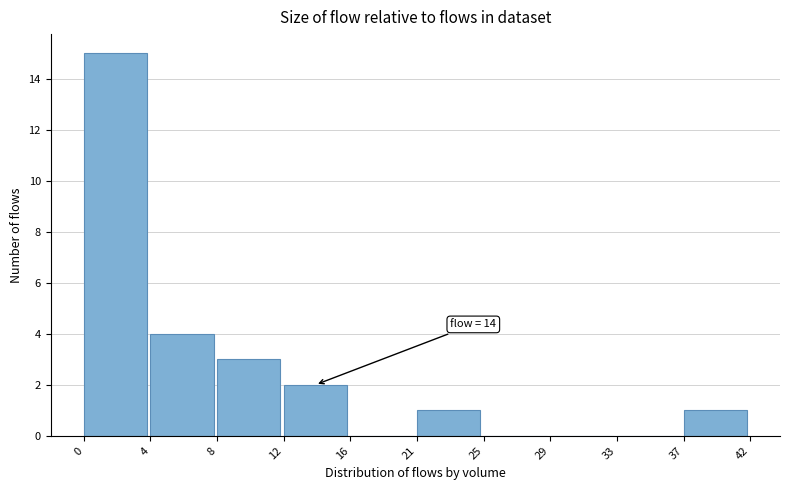

Reading right to left, what are all the values shown in this chart?

37=1	33=0	29=0	25=0	21=1	16=0	12=2	8=3	4=4	0=15